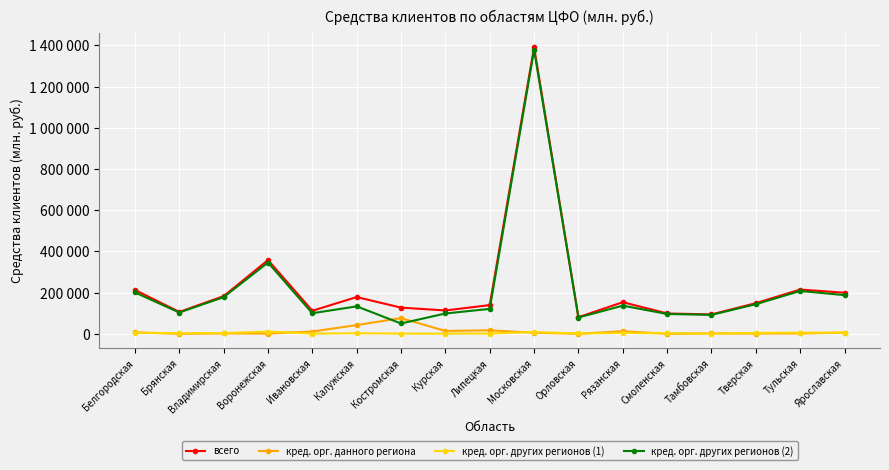

What are all the series names shown in the legend?

всего, кред. орг. данного региона, кред. орг. других регионов (1), кред. орг. других регионов (2)